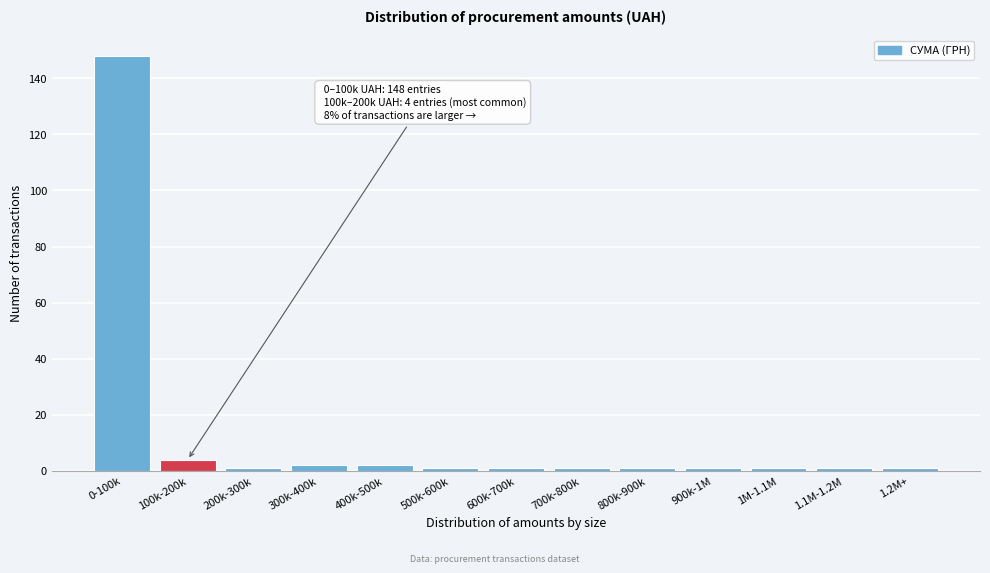

Reading left to right, what are all the values shown in this chart?

0-100k=148	100k-200k=4	200k-300k=1	300k-400k=2	400k-500k=2	500k-600k=1	600k-700k=1	700k-800k=1	800k-900k=1	900k-1M=1	1M-1.1M=1	1.1M-1.2M=1	1.2M+=1